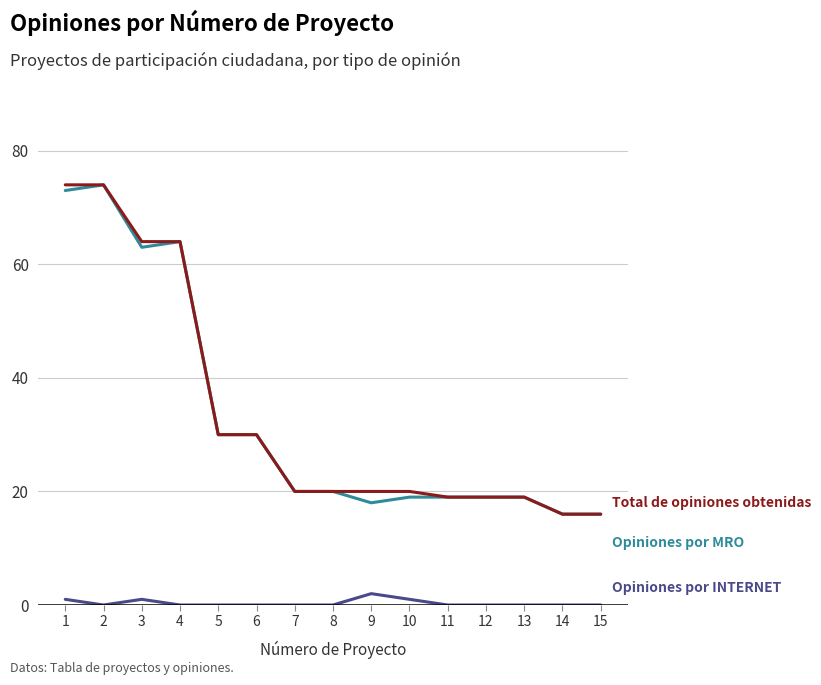

What is the spread (max minus min) of values at 7?

20